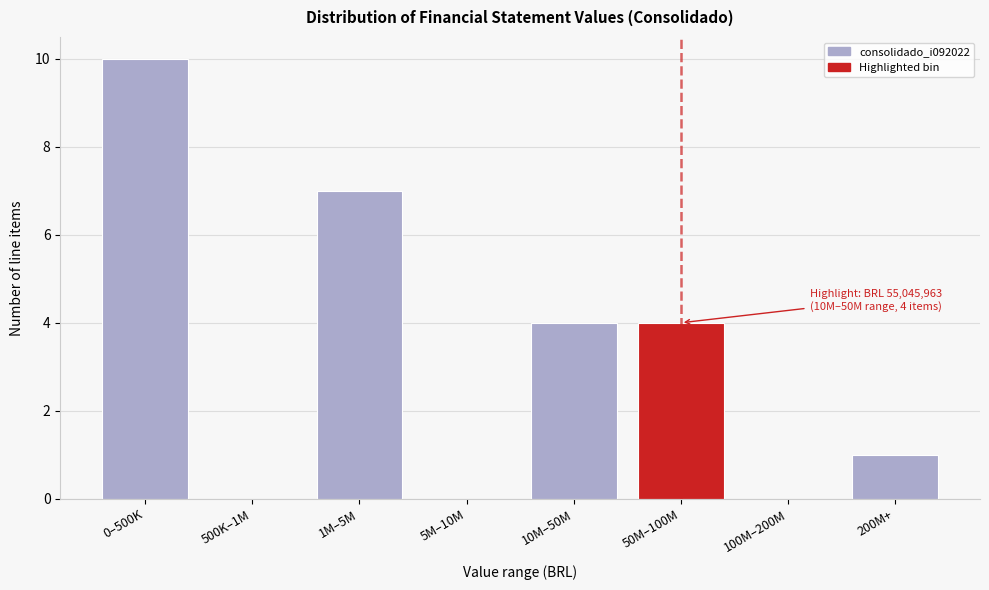

Reading left to right, extract all data points from this chart.

0–500K=10	500K–1M=0	1M–5M=7	5M–10M=0	10M–50M=4	50M–100M=4	100M–200M=0	200M+=1